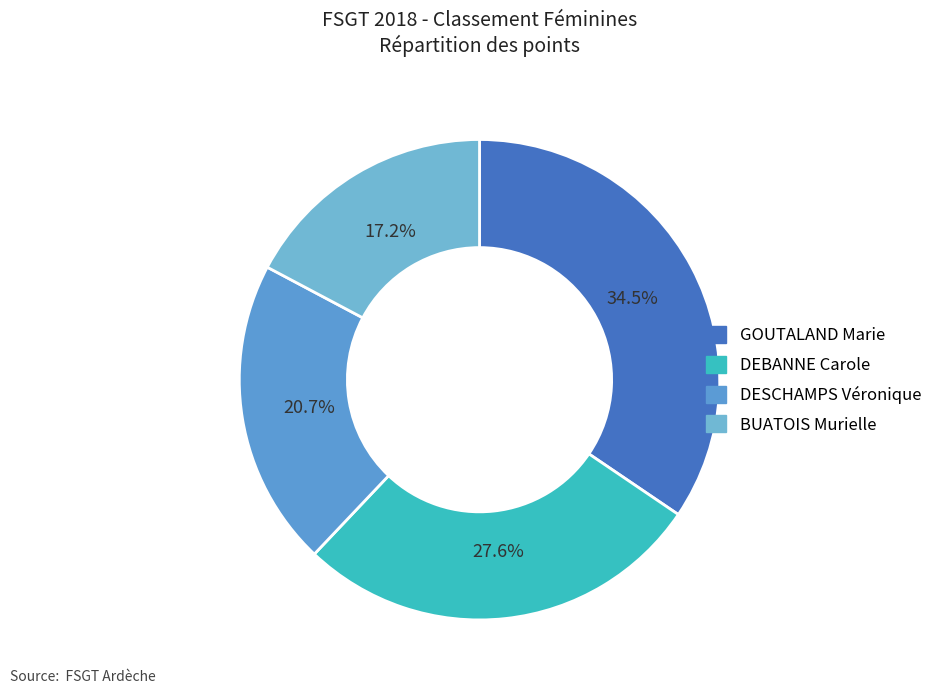

To the nearest percent, what is the difference between the DEBANNE Carole and DESCHAMPS Véronique slice percentages?

7%